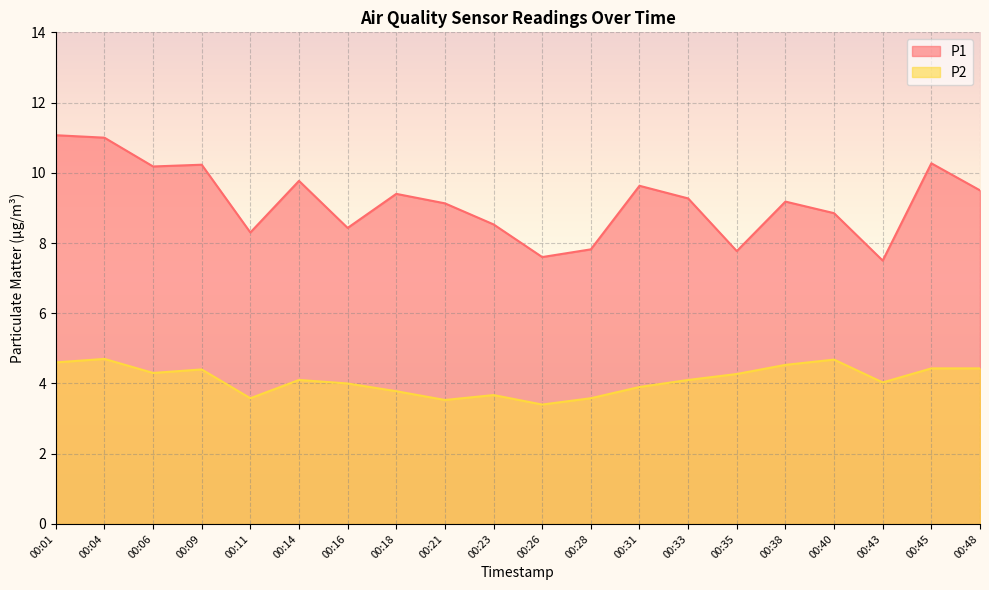

Which category has the highest value across all series?

00:01